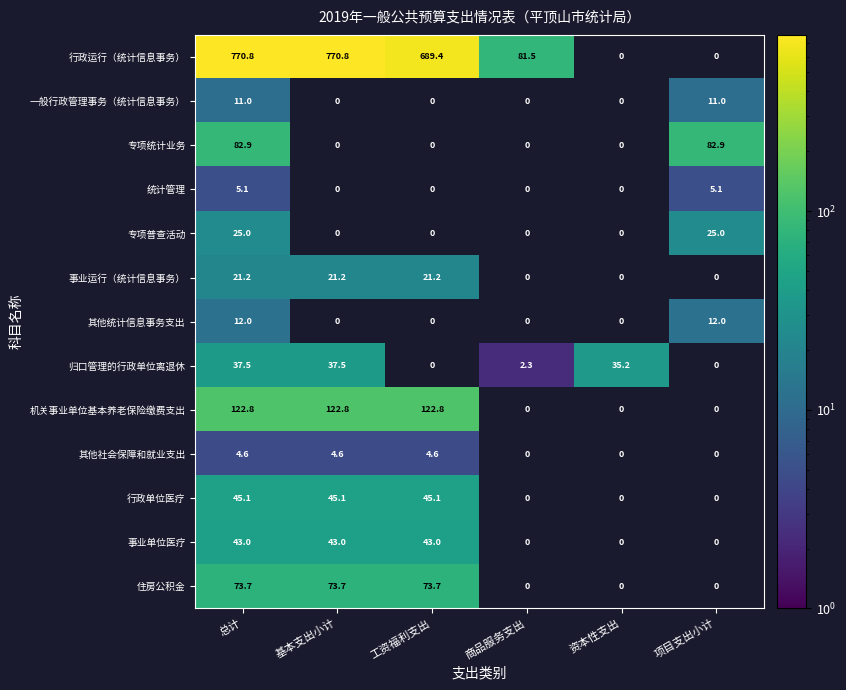

The 专项普查活动 series shows 5.7 at 总计. True or false?

False